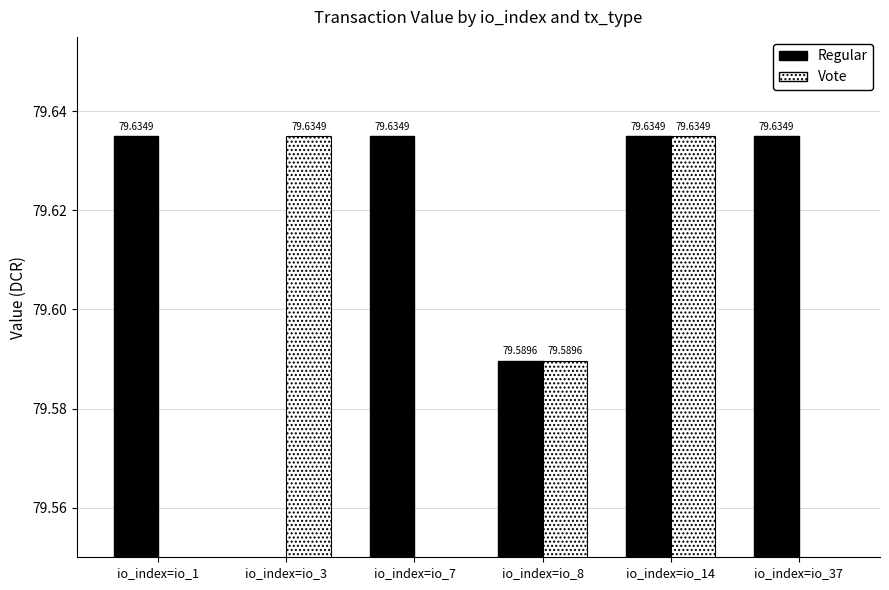

How many values in Vote are above zero?

3